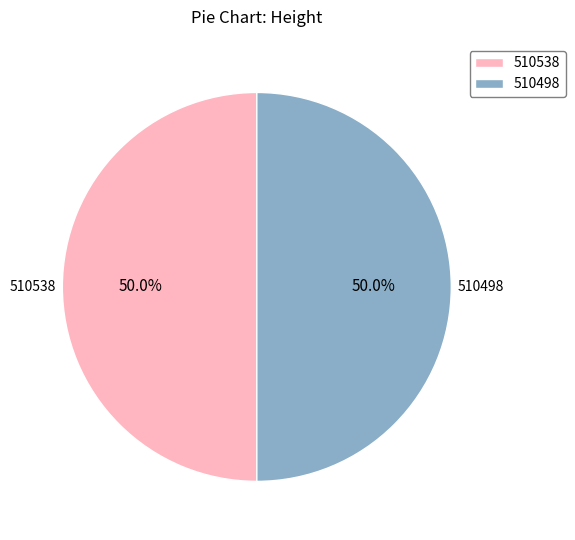

True or false: 510498 accounts for 44% of the total.

False